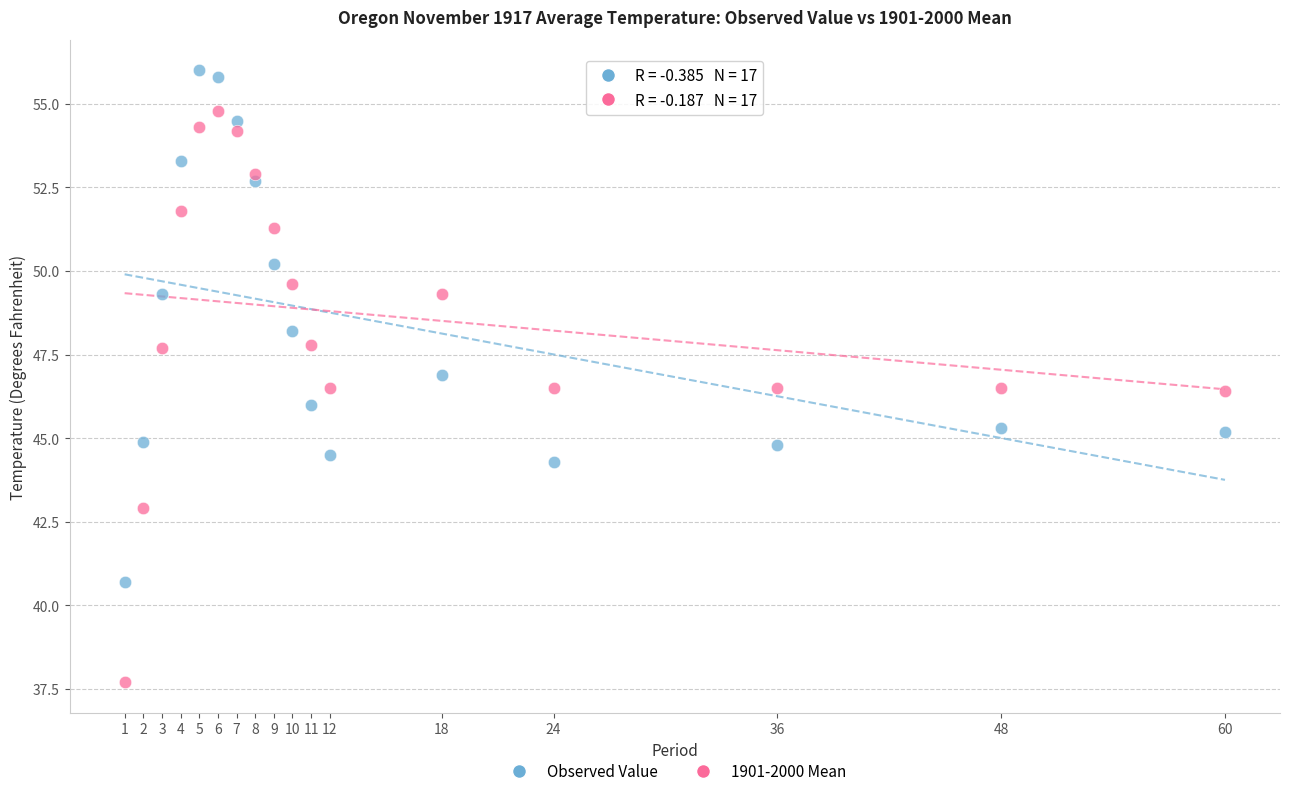

Which series reaches the maximum Y coordinate?

Observed Value